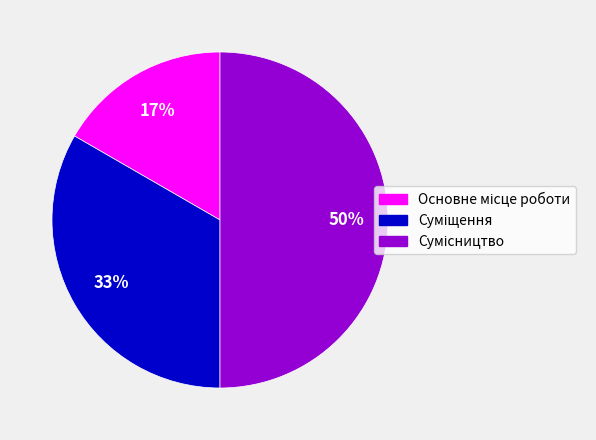

To the nearest percent, what is the difference between the largest and smallest slice percentages?

33%